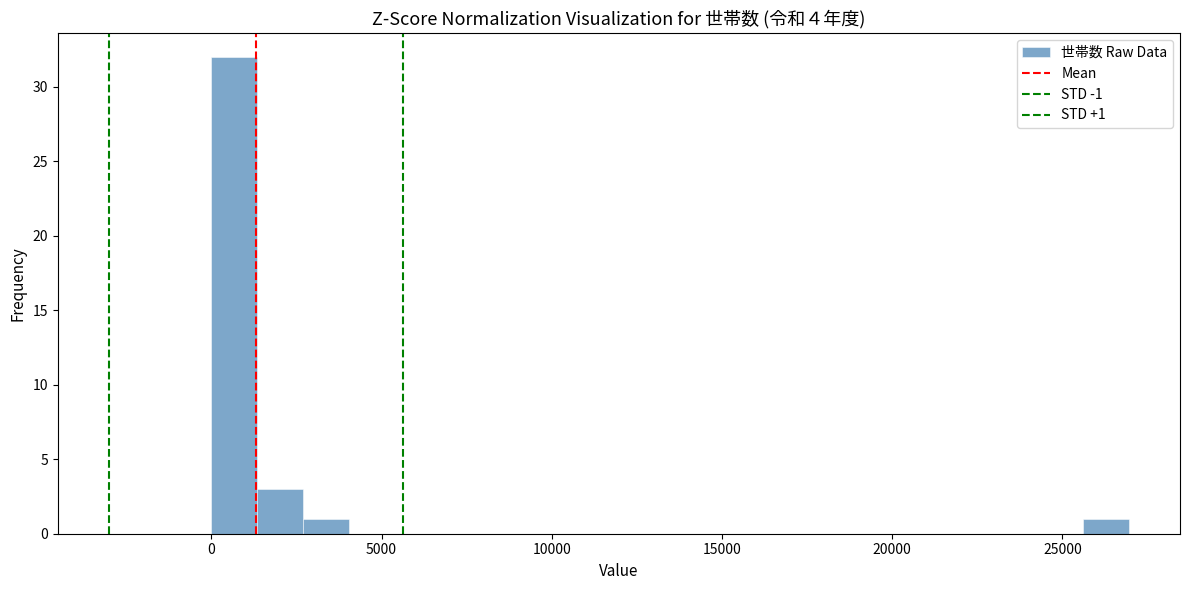

Read against the x-axis, roughly where is the centre of the tallest bar?

500